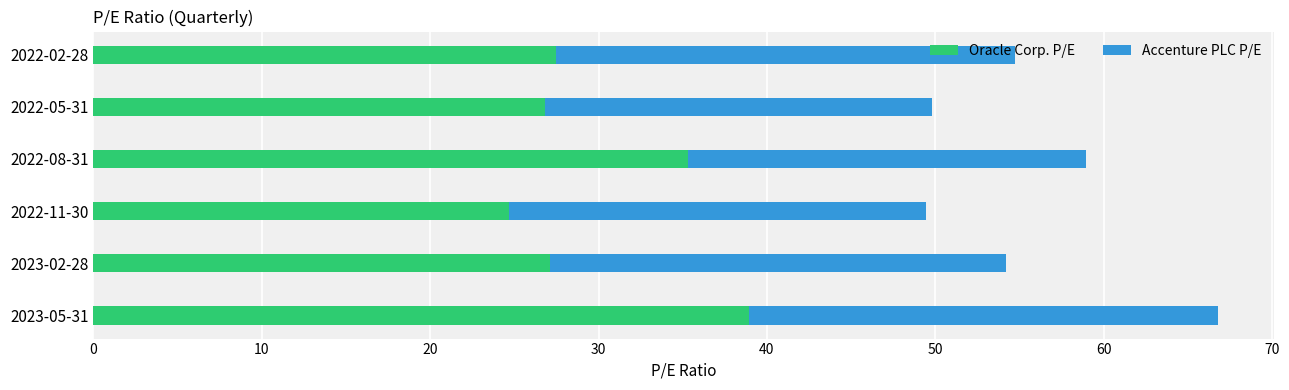

What is the highest value of the Oracle Corp. P/E series?

39.0